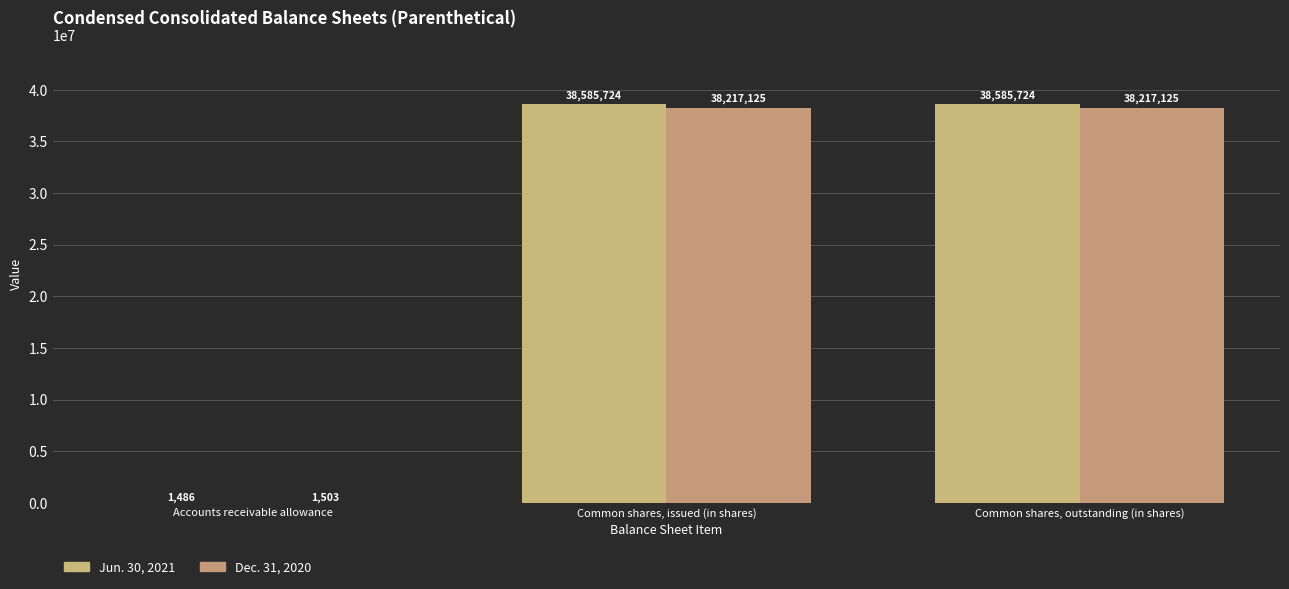

At which label does Dec. 31, 2020 reach its minimum?

Accounts receivable allowance